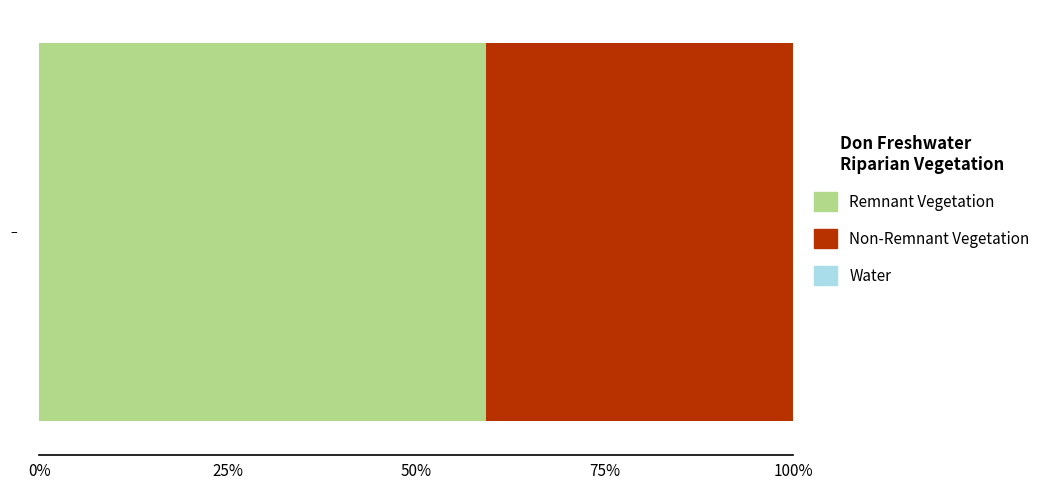

The Roll No series shows 3 at ANGEL SHARMA. True or false?

False